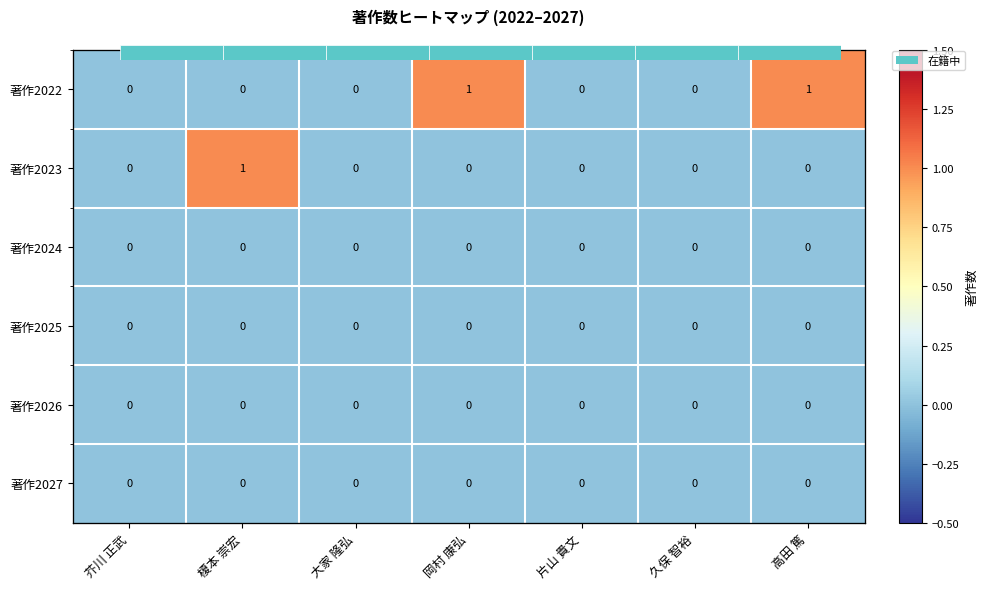

How many distinct data groups are displayed?

6